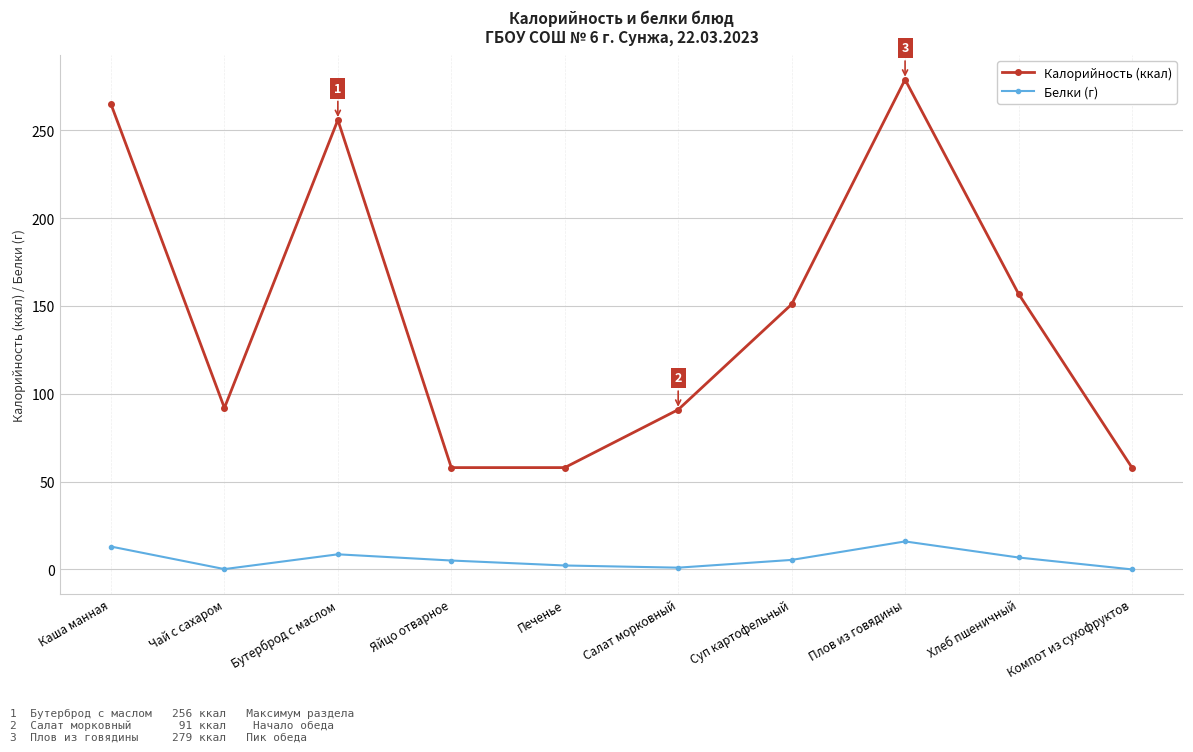

True or false: Белки (г) and Калорийность (ккал) intersect in this chart.

False